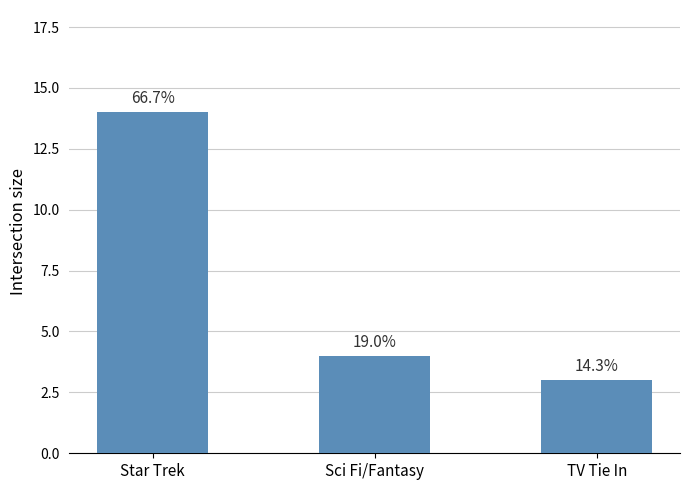

What is the change in value from Star Trek to TV Tie In?

-11